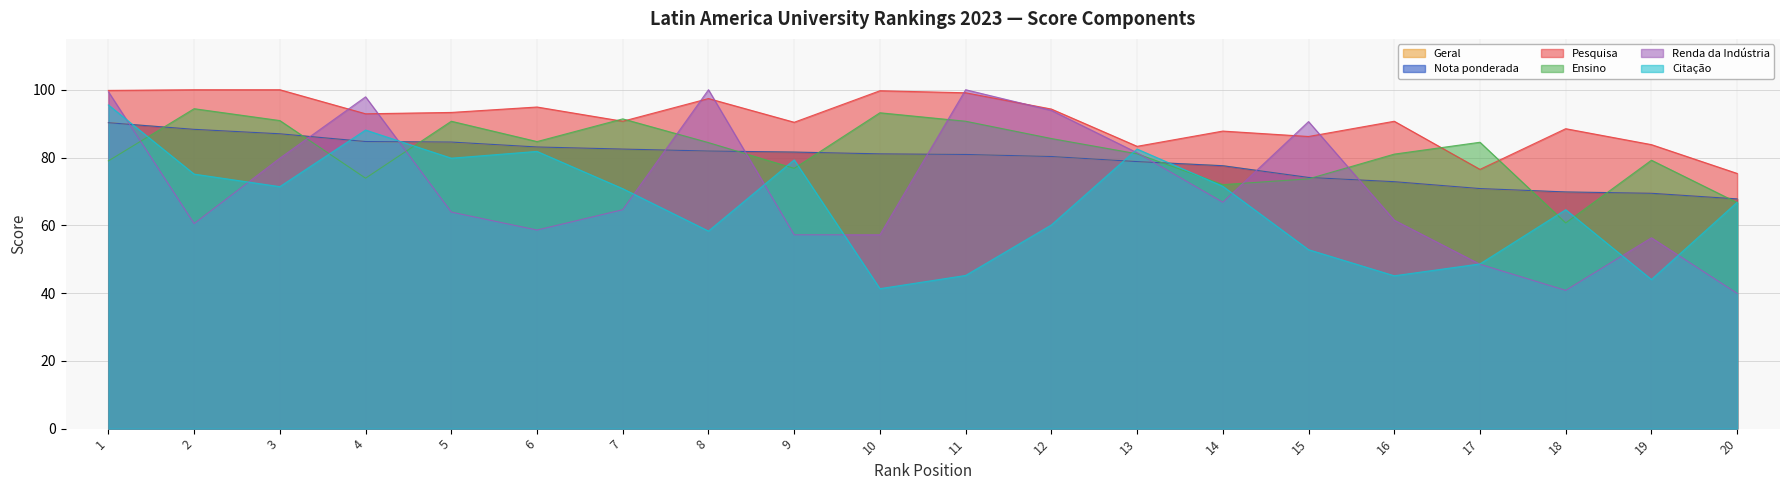

Is it true that Geral equals 43.3 at 15?

False